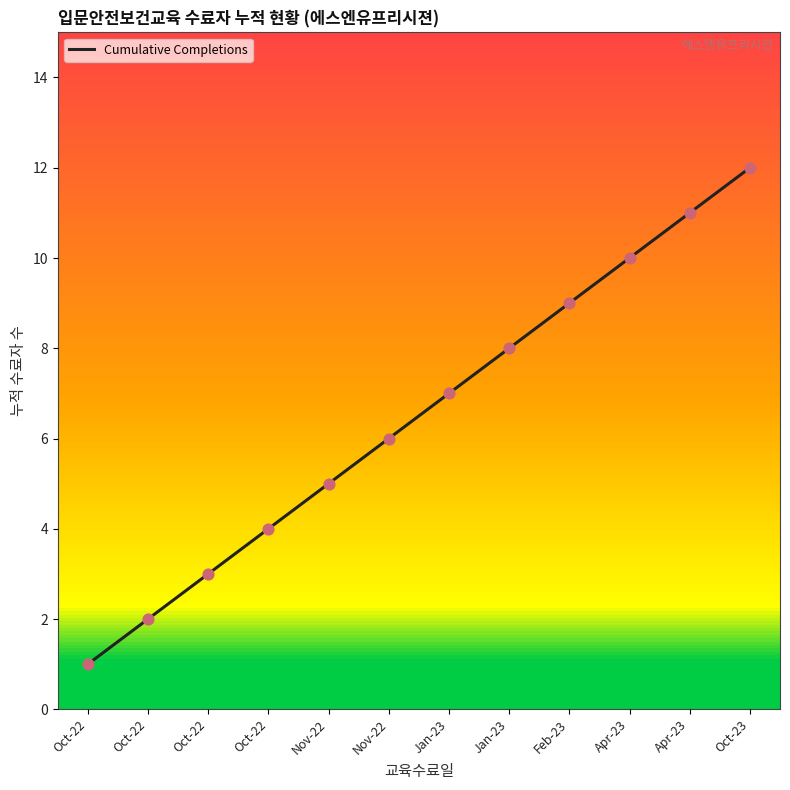

Approximately how many times larger is the value at Oct-22 compared to Feb-23?

0.3